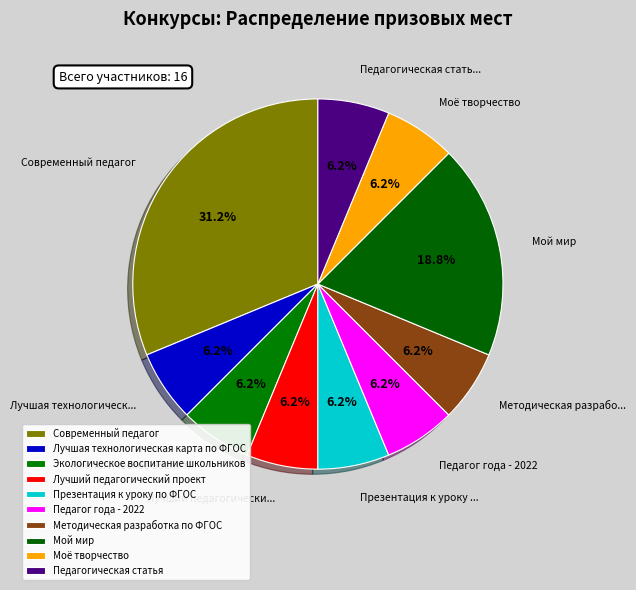

How much of the chart is everything except Методическая разработка по ФГОС?

93.8%